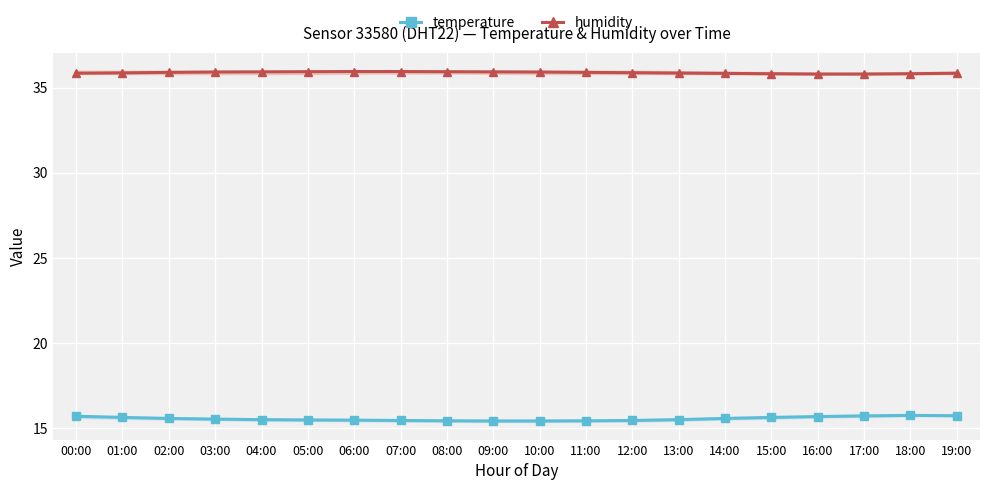

Rank the series by their maximum value, from lowest to highest.

temperature, humidity